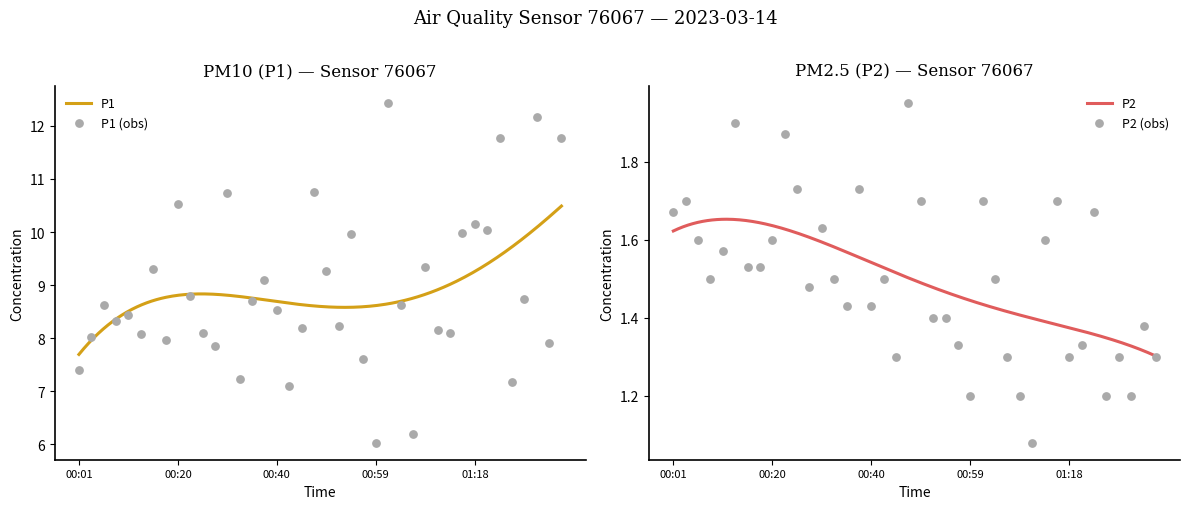

At how many categories does at least one series exceed 5?

40